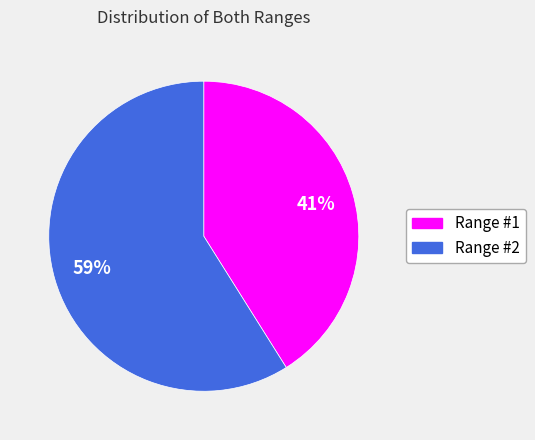

How many slices are in this pie chart?

2